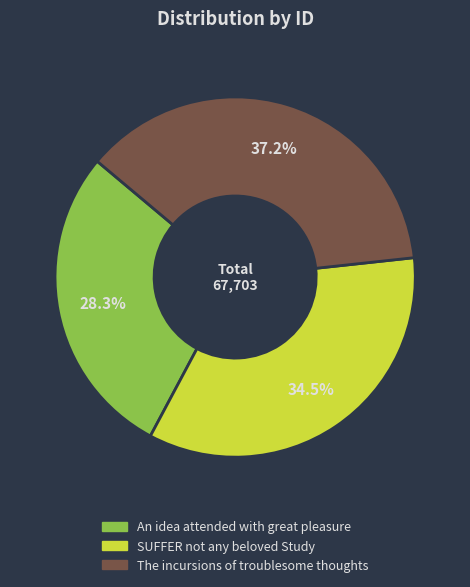

What is the largest slice in the pie chart?

The incursions of troublesome thoughts